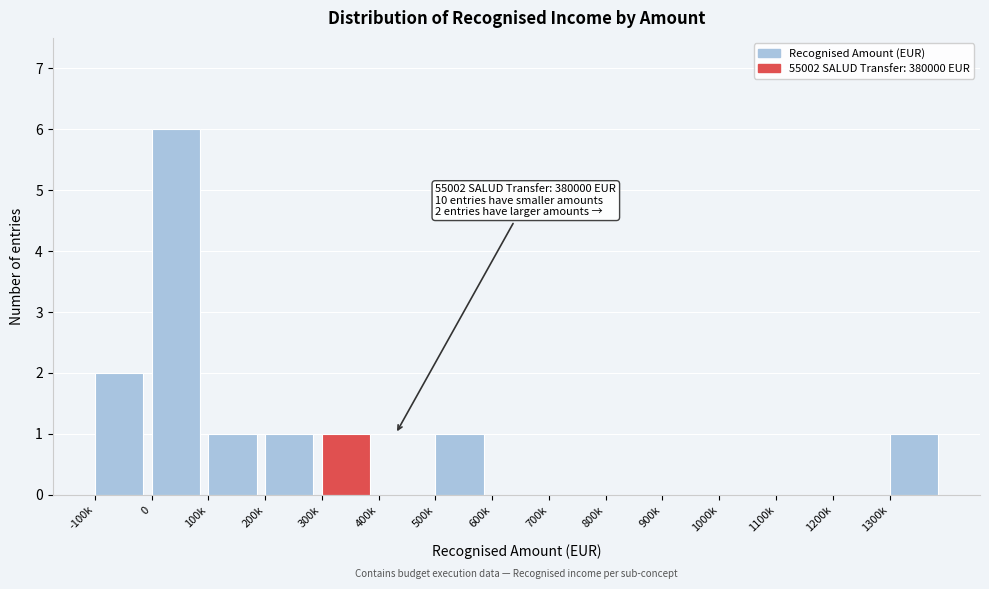

Reading right to left, list all the values displayed in this chart.

1300k=1	1200k=0	1100k=0	1000k=0	900k=0	800k=0	700k=0	600k=0	500k=1	400k=0	300k=1	200k=1	100k=1	0=6	-100k=2